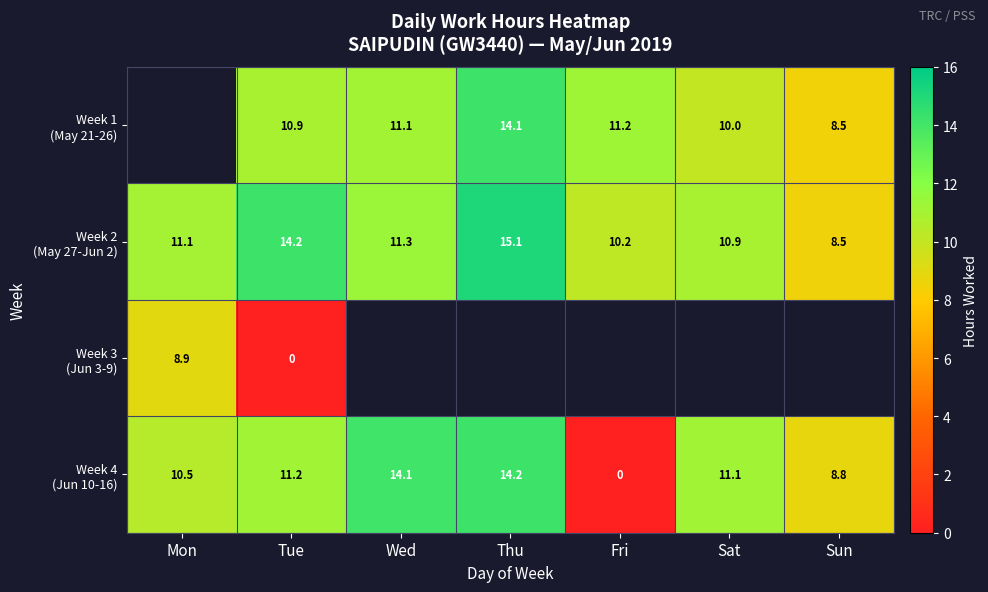

Which series has the largest range (max minus min)?

Week 4 (Jun 10-16)